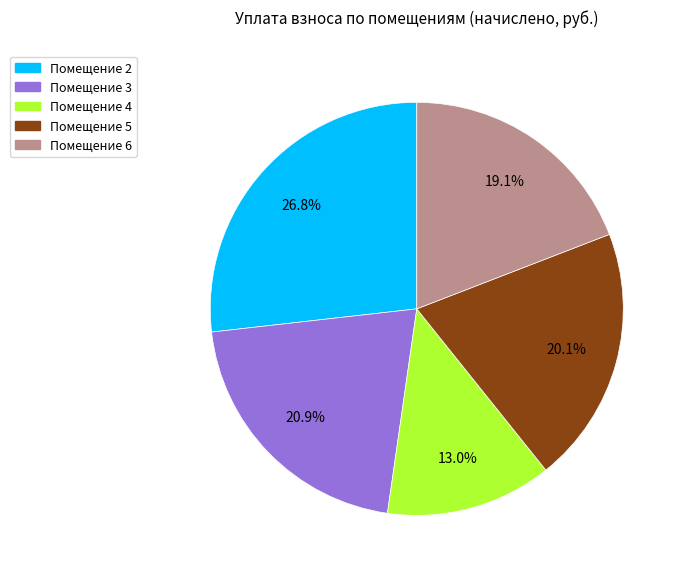

Is there any slice that represents more than half of the pie?

No